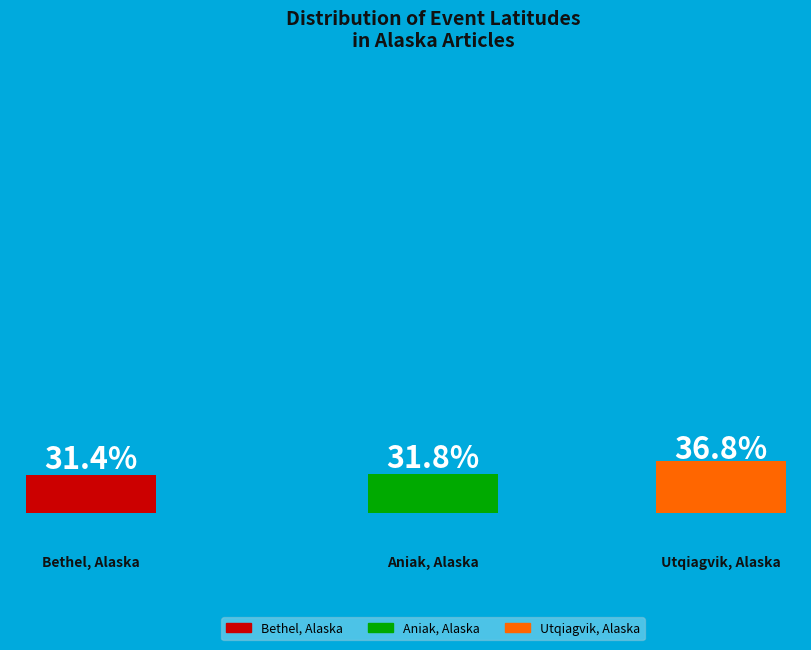

True or false: Bethel, Alaska accounts for 37% of the total.

False